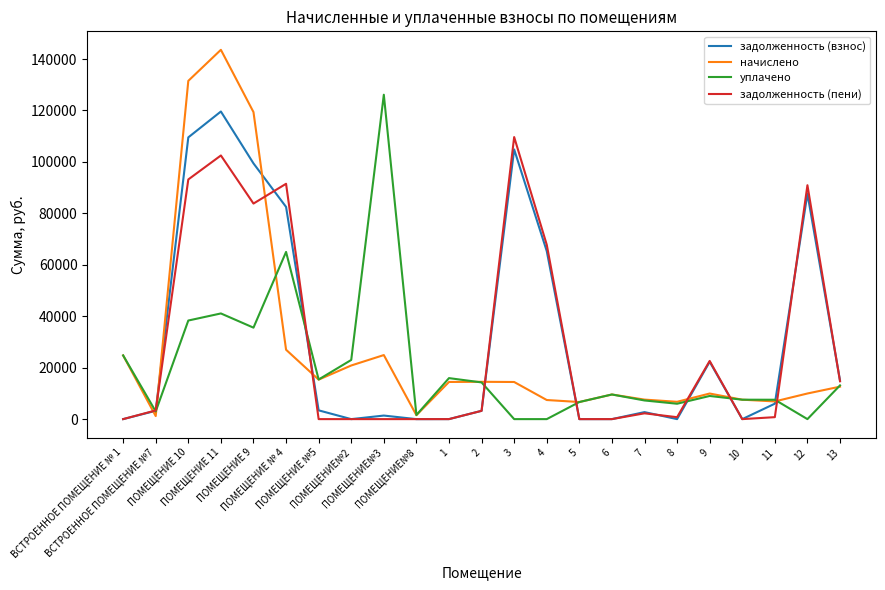

At which label is начислено closest to 72380?

ПОМЕЩЕНИЕ № 4